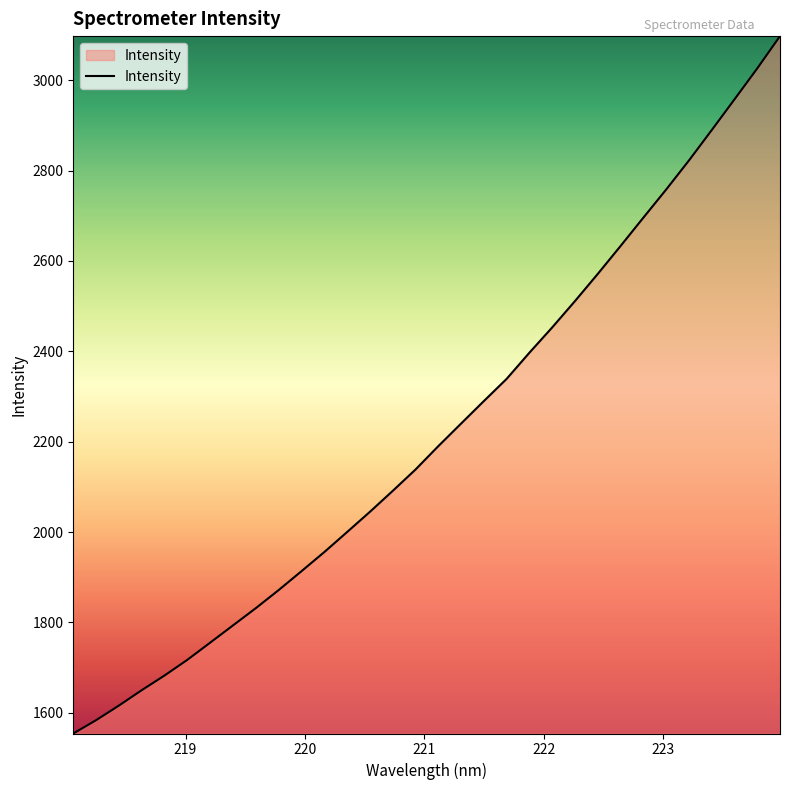

What is the maximum value shown in the chart?

3097.5